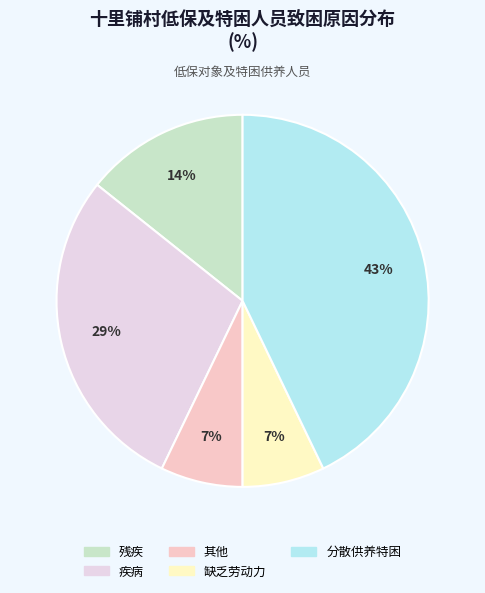

Which category has the biggest portion of the pie?

分散供养特困